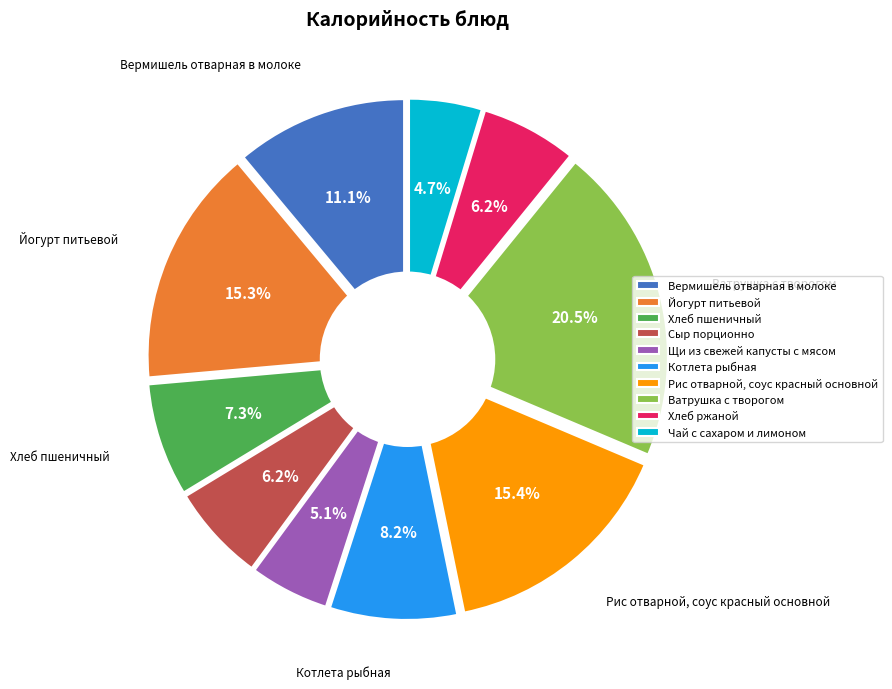

Between Хлеб пшеничный and Щи из свежей капусты с мясом, which is larger?

Хлеб пшеничный